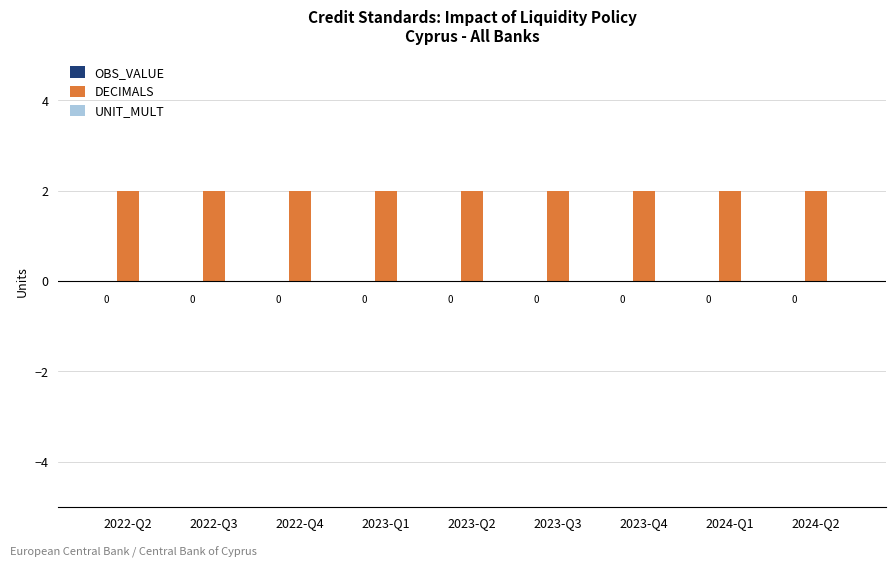

List the series in order of their peak value, highest first.

DECIMALS, OBS_VALUE, UNIT_MULT